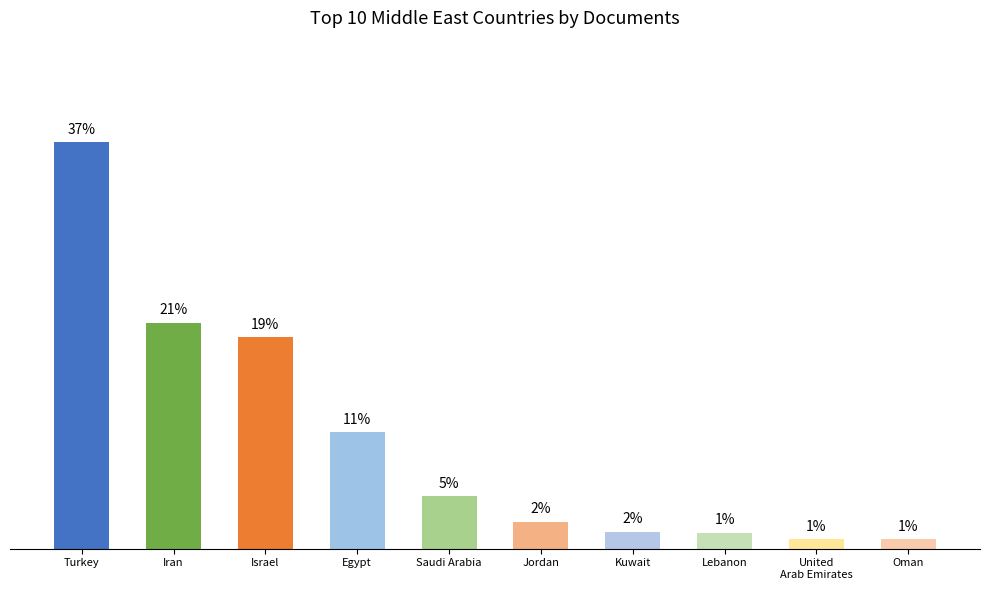

Reading left to right, extract all data points from this chart.

37.2	20.7	19.4	10.7	4.8	2.5	1.5	1.5	0.9	0.9